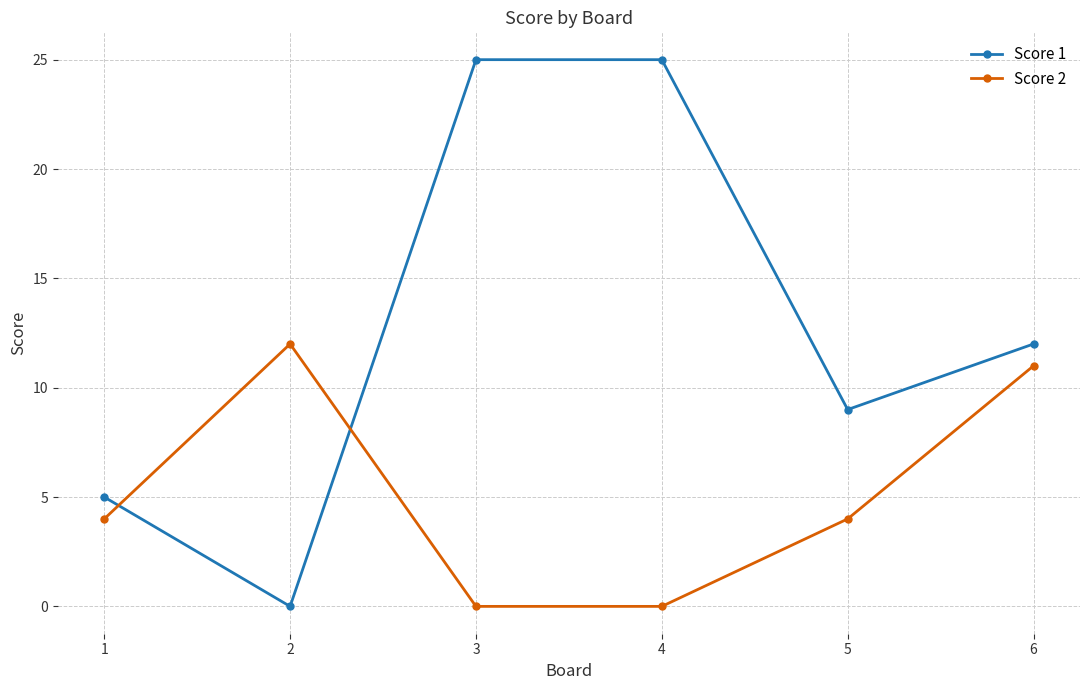

Rank the series by their maximum value, from lowest to highest.

Score 2, Score 1